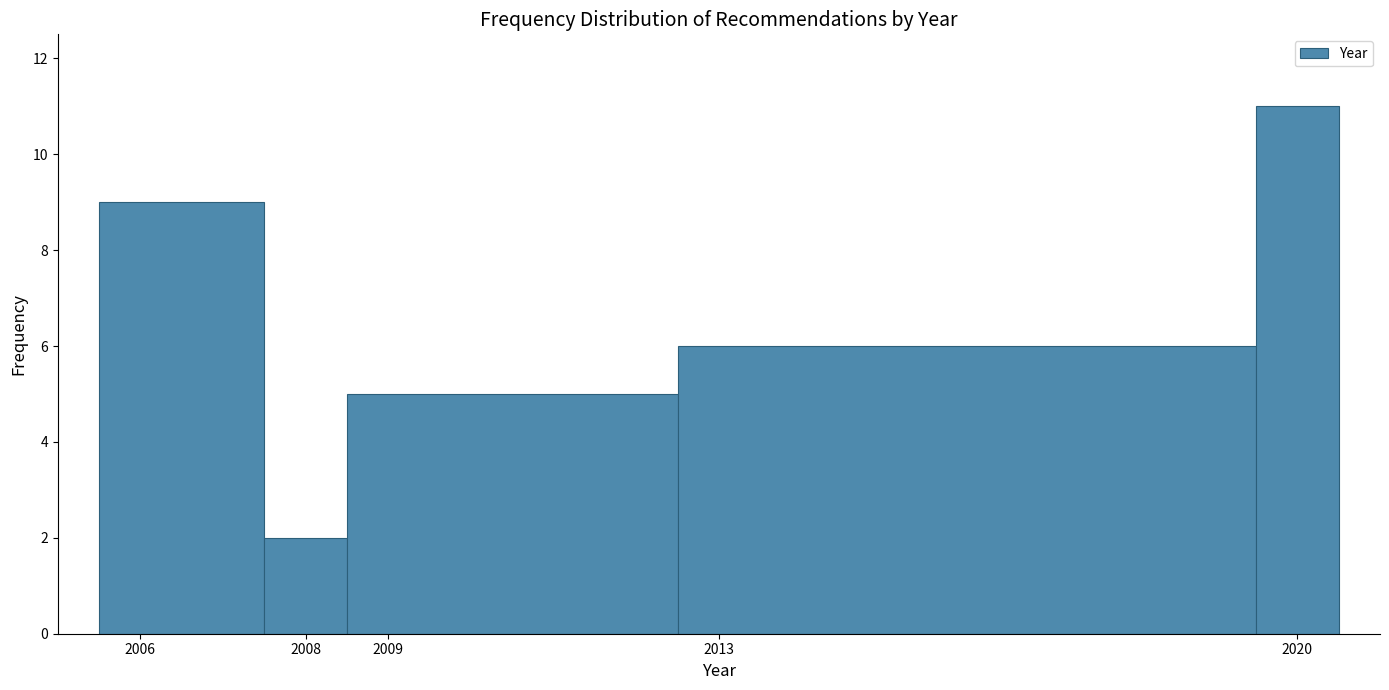

How tall is the bar that spans 2012.5 to 2019.5 on the x-axis? The values are not printed on the chart, so give them approximately, as read against the axis.

6